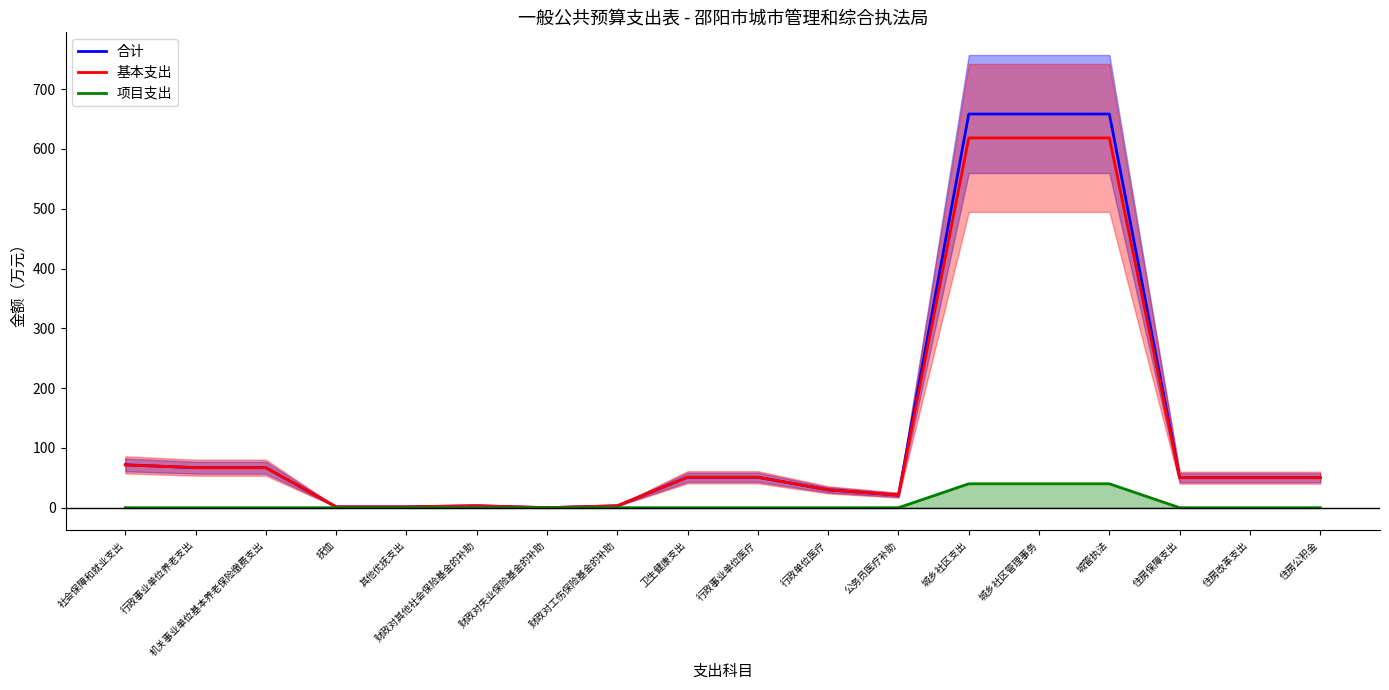

How many lines are shown in the chart?

3